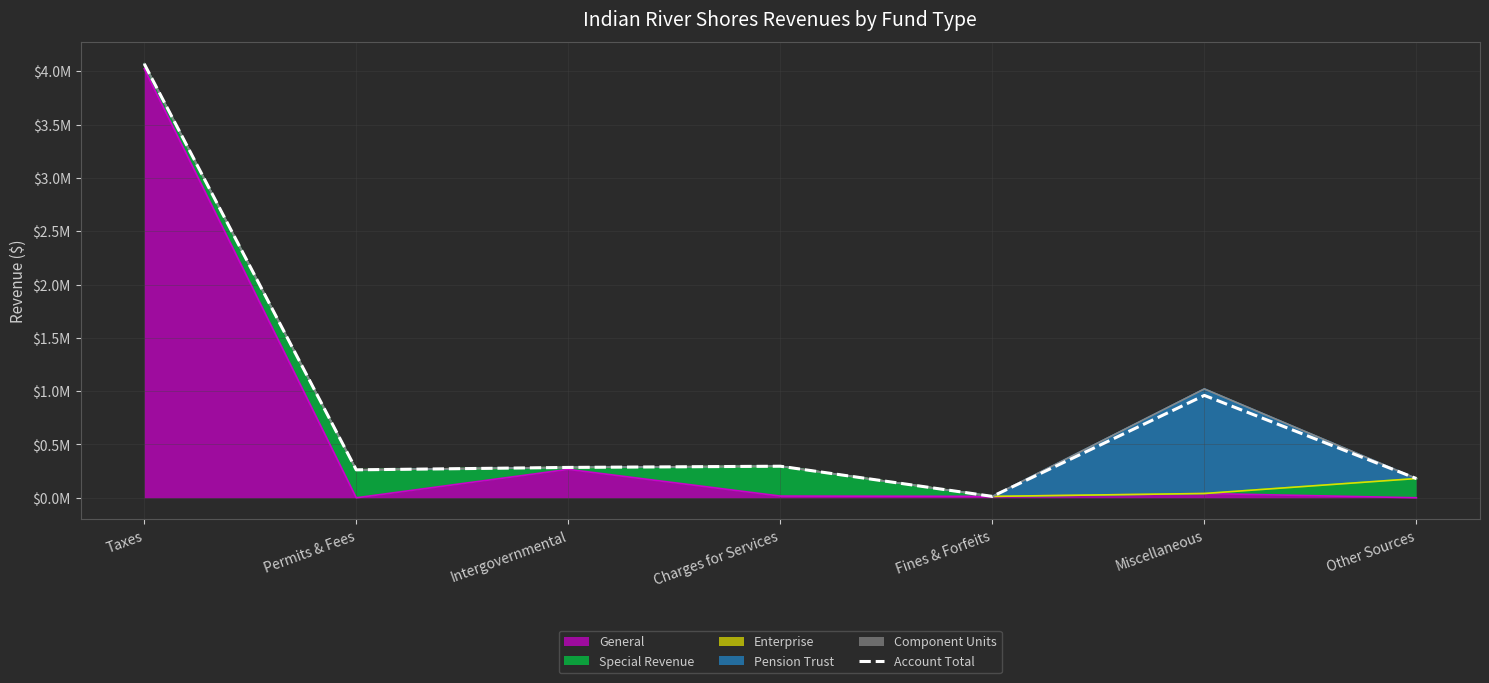

How many lines are shown in the chart?

1